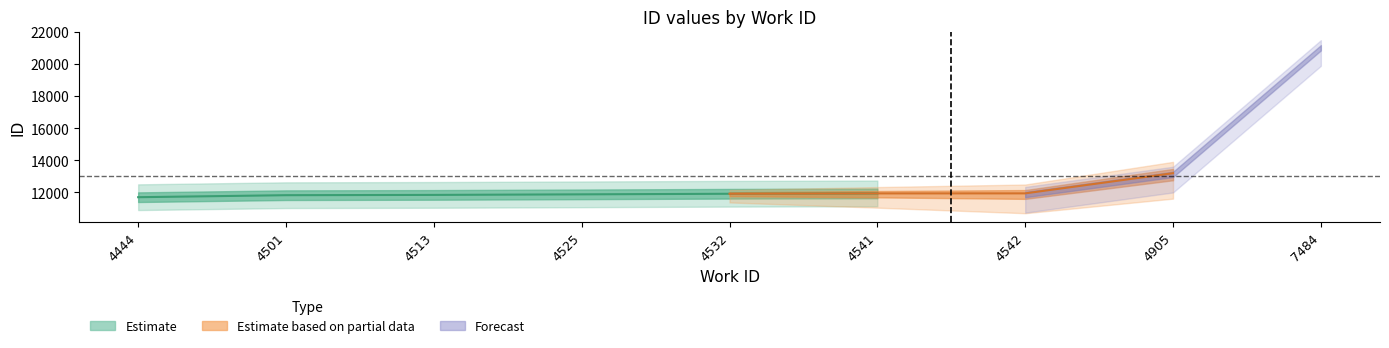

How many values exceed 11920?

4